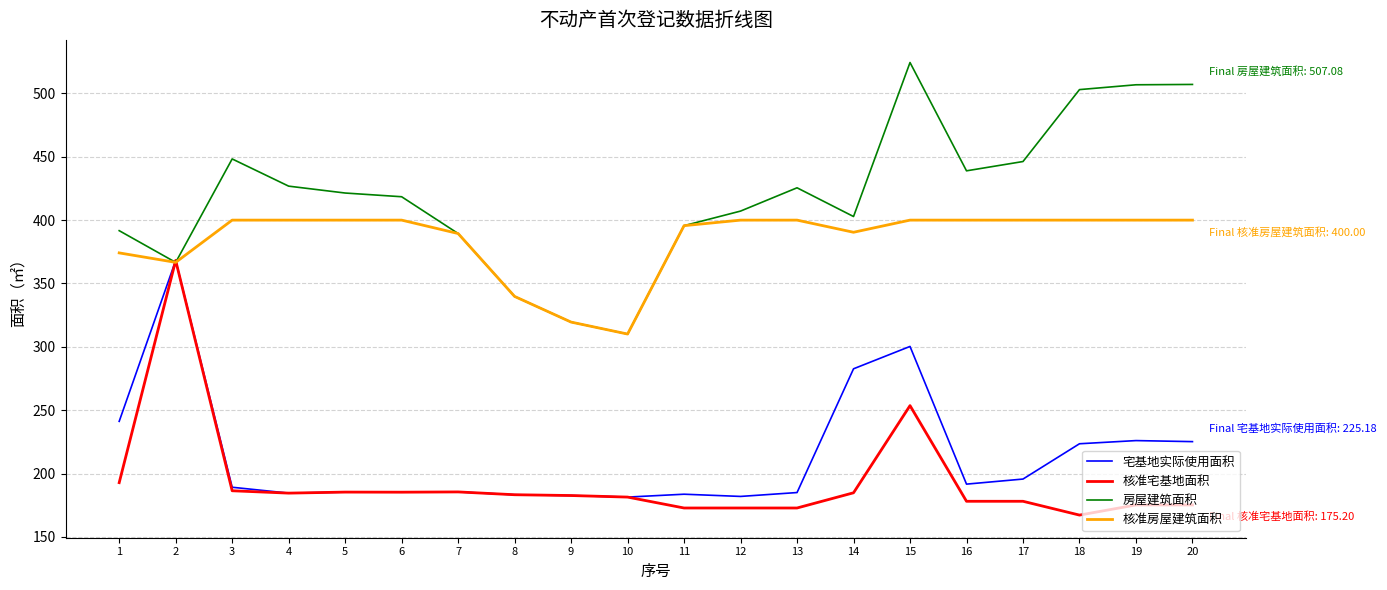

Which series has the largest total across all categories?

房屋建筑面积